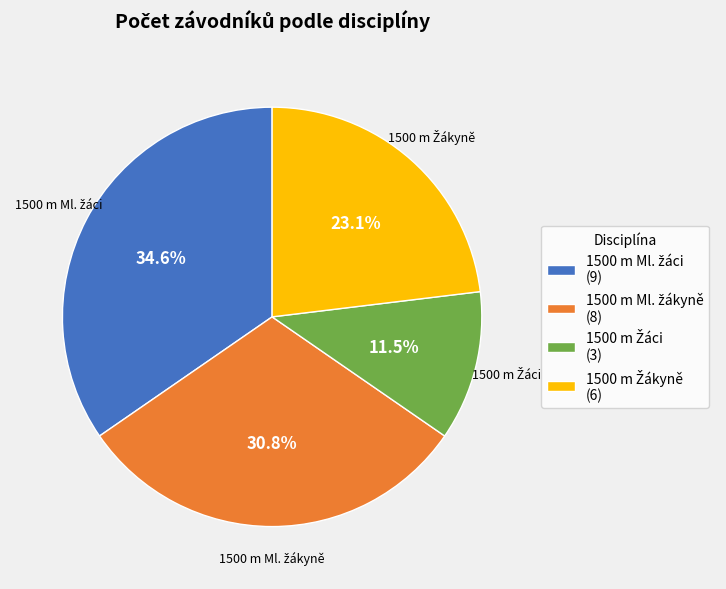

Is there a majority slice in this chart?

No